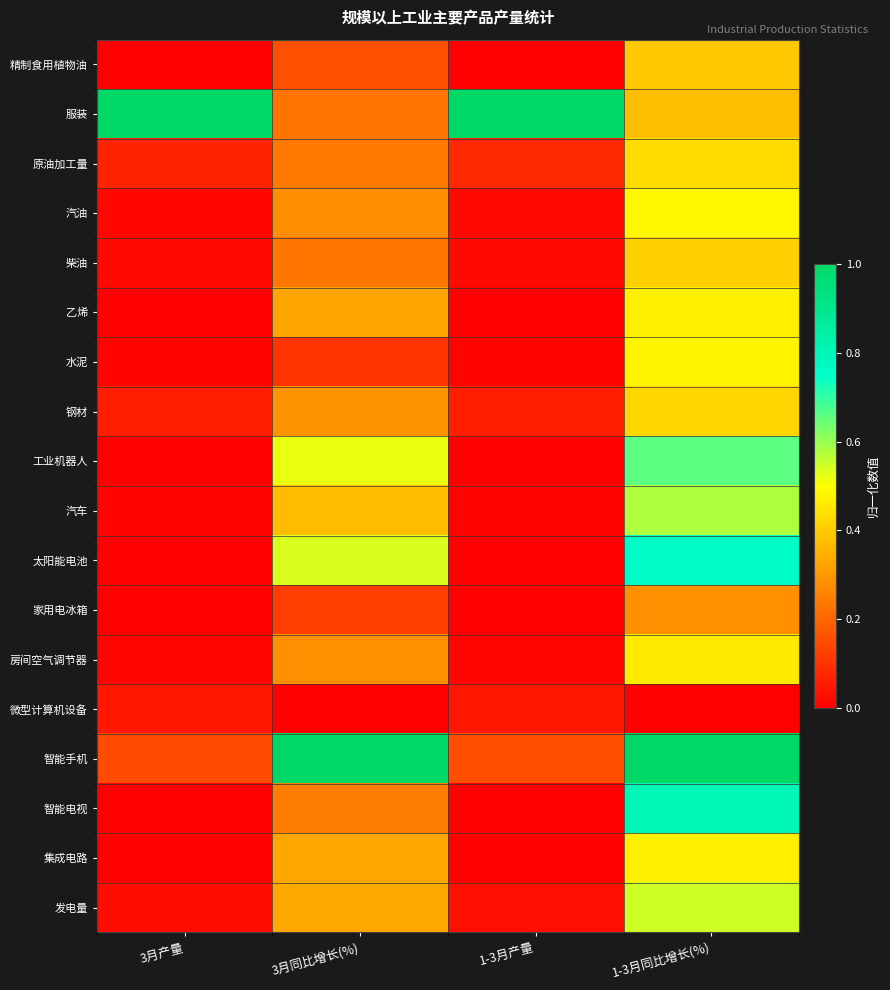

What is the maximum value shown in the chart?

1.0